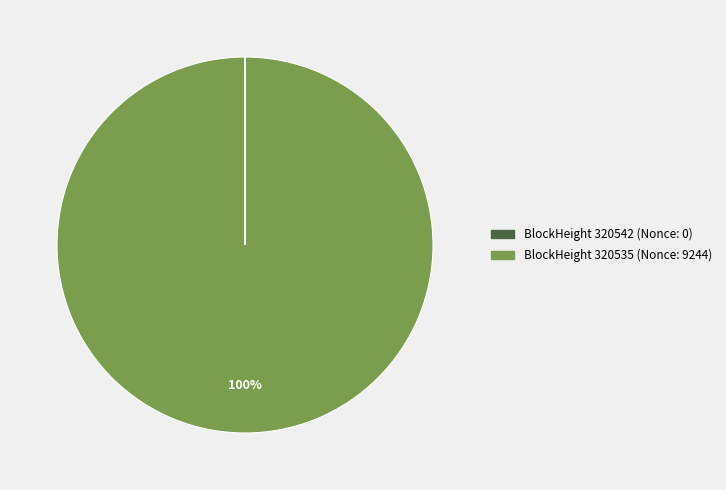

Does any single category account for the majority?

Yes